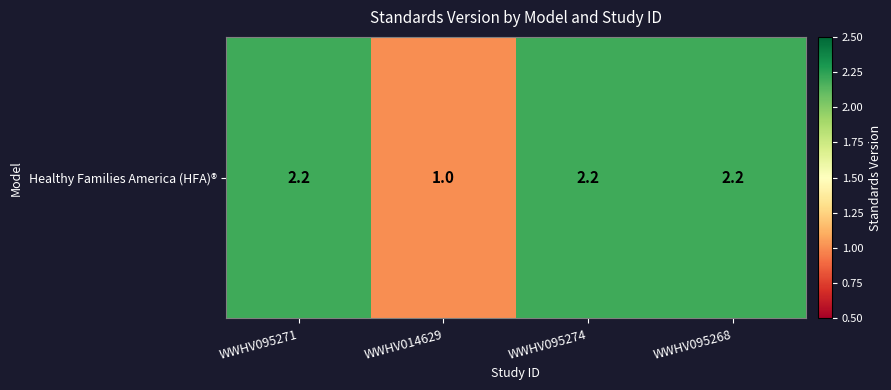

What is the sum of the values at WWHV095268 and WWHV095271?

4.4